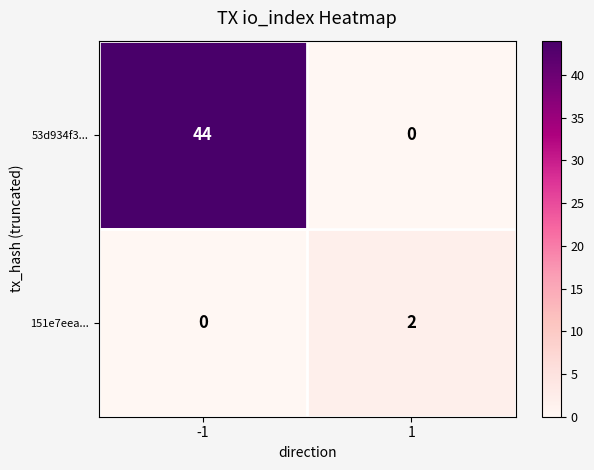

Rank the series by their maximum value, from lowest to highest.

151e7eea..., 53d934f3...